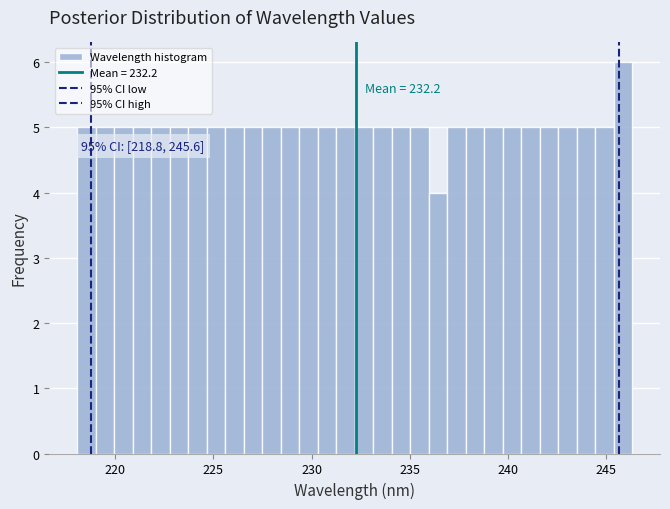

Read against the x-axis, roughly where is the centre of the tallest bar?

246.0